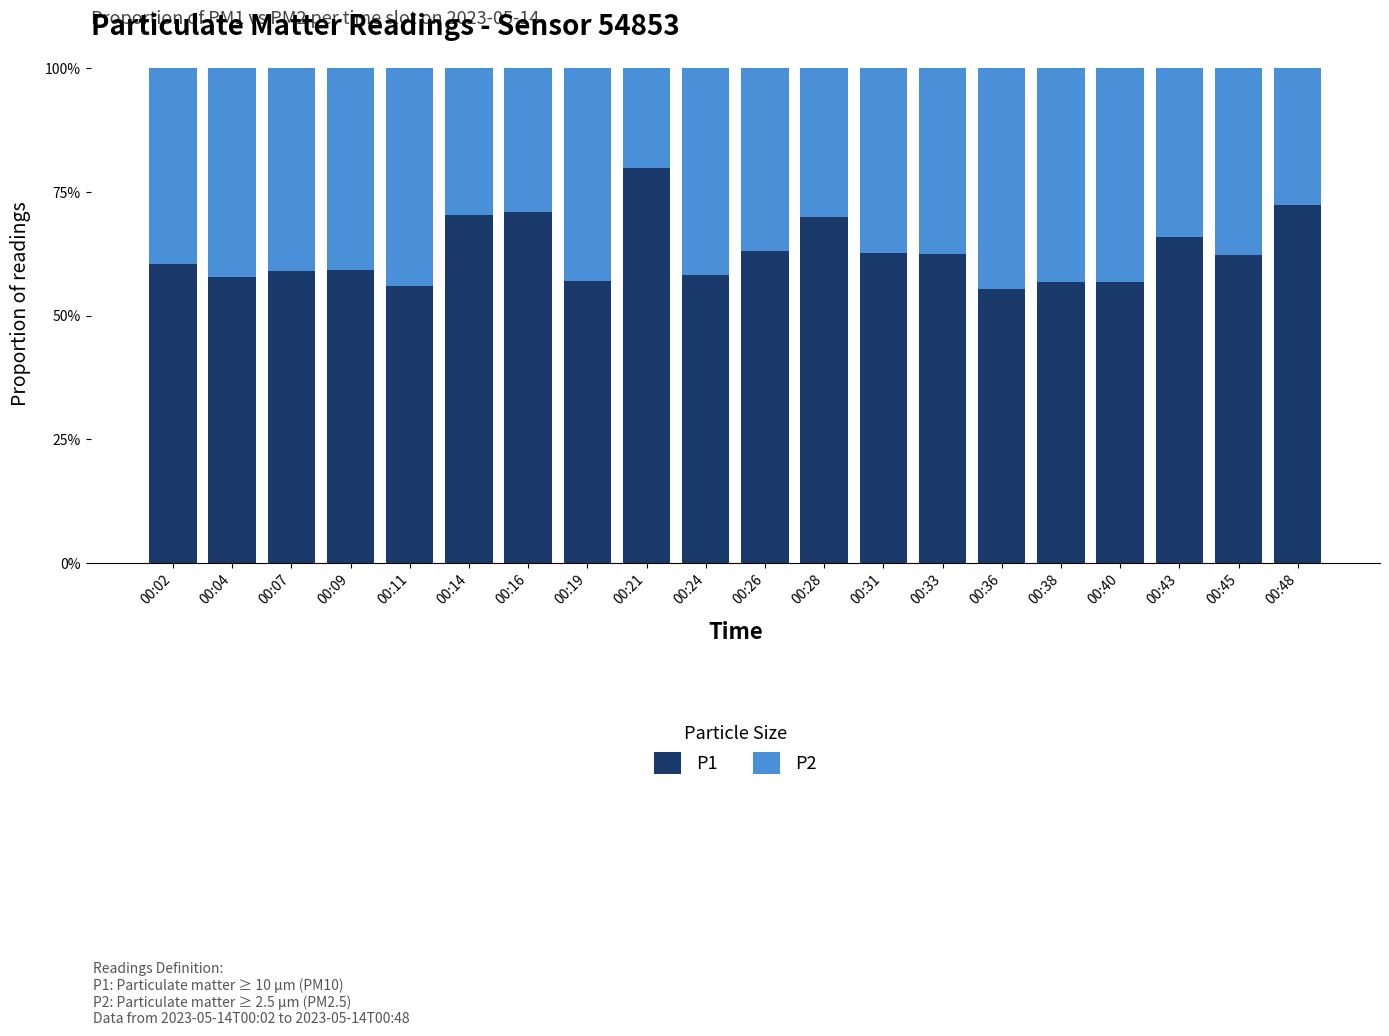

What is the difference between the second highest and minimum values in the P2 series?

0.2